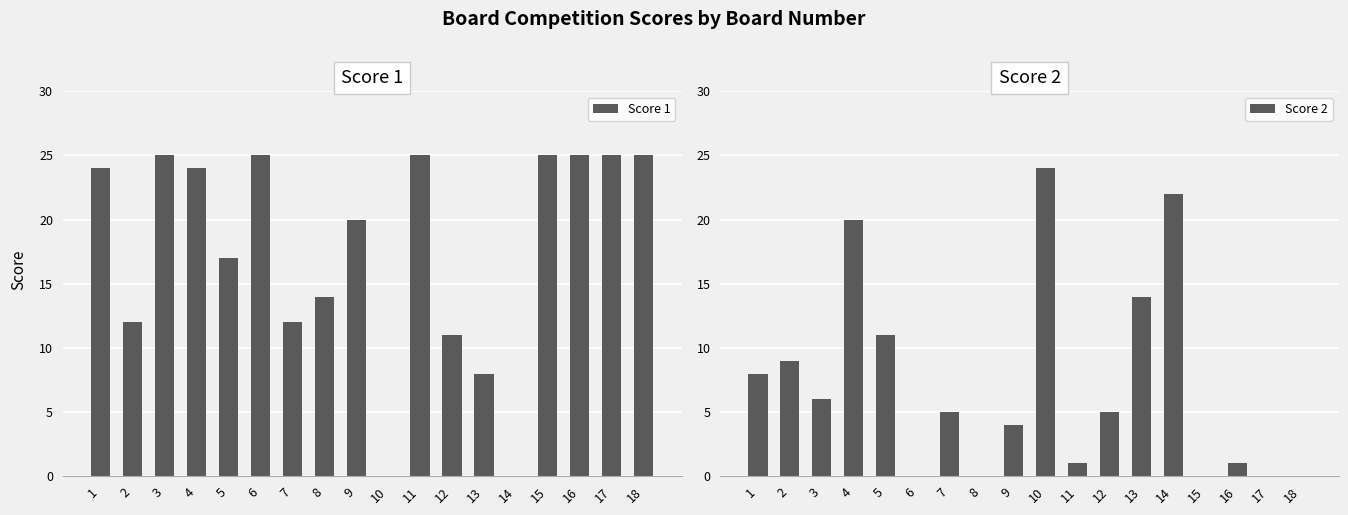

What is the average value of the Score 1 series?

18